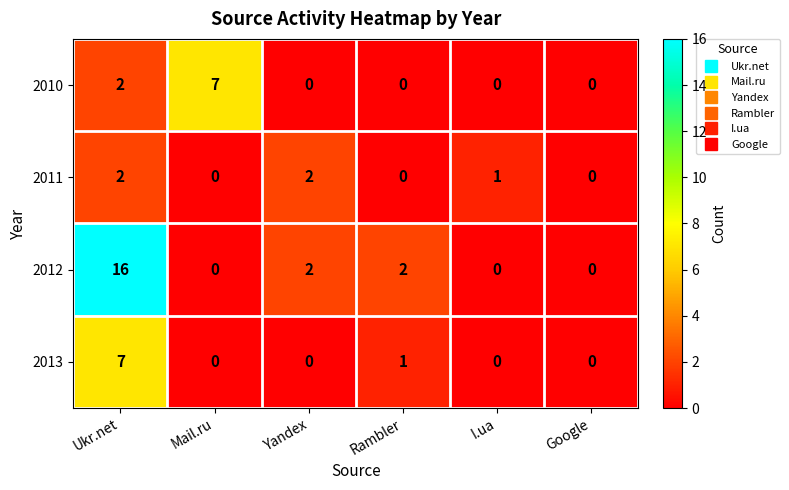

Reading left to right, what are all the values shown in this chart?

2010: 2	7	0	0	0	0
2011: 2	0	2	0	1	0
2012: 16	0	2	2	0	0
2013: 7	0	0	1	0	0